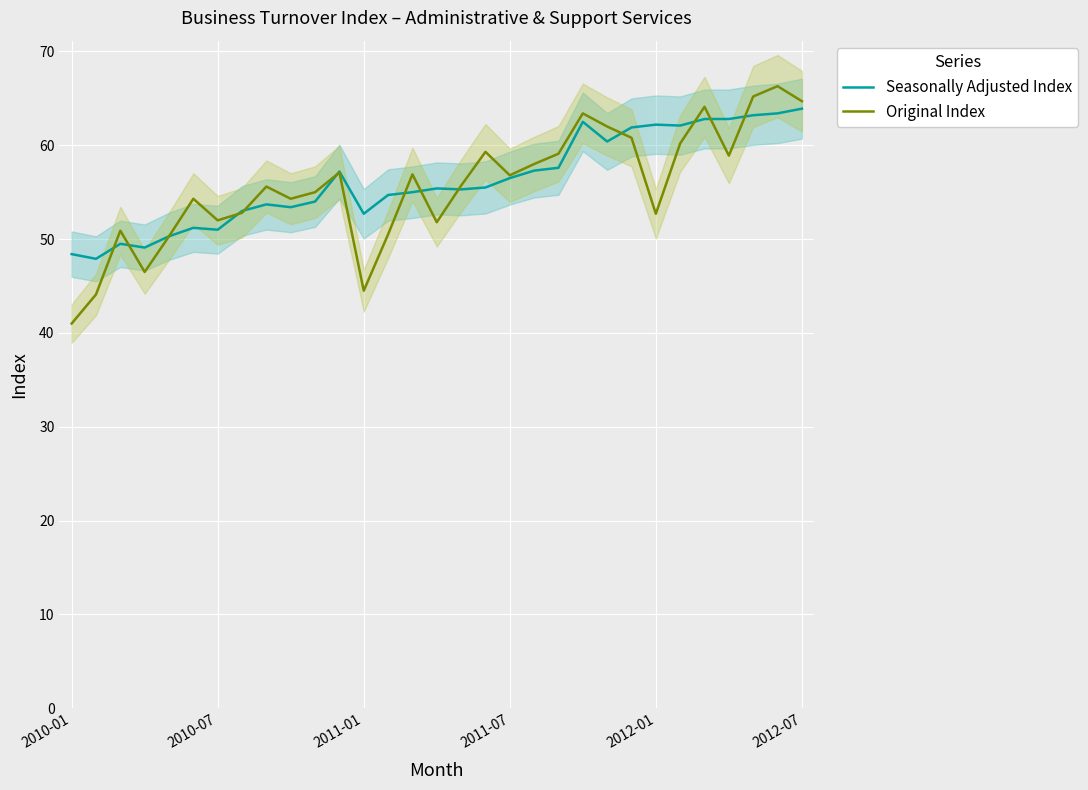

Reading right to left, extract all data points from this chart.

Seasonally Adjusted Index: 63.9	63.4	63.2	62.8	62.8	62.1	62.2	61.9	60.4	62.5	57.6	57.3	56.5	55.5	55.3	55.4	55.0	54.7	52.7	57.2	54.0	53.4	53.7	53.0	51.0	51.2	50.3	49.1	49.5	47.9	48.4
Original Index: 64.7	66.3	65.2	58.9	64.1	60.2	52.7	60.8	62.0	63.4	59.1	58.0	56.8	59.3	55.7	51.8	56.9	50.5	44.5	57.1	55.0	54.3	55.6	52.8	52.0	54.3	50.3	46.5	50.9	44.1	41.0